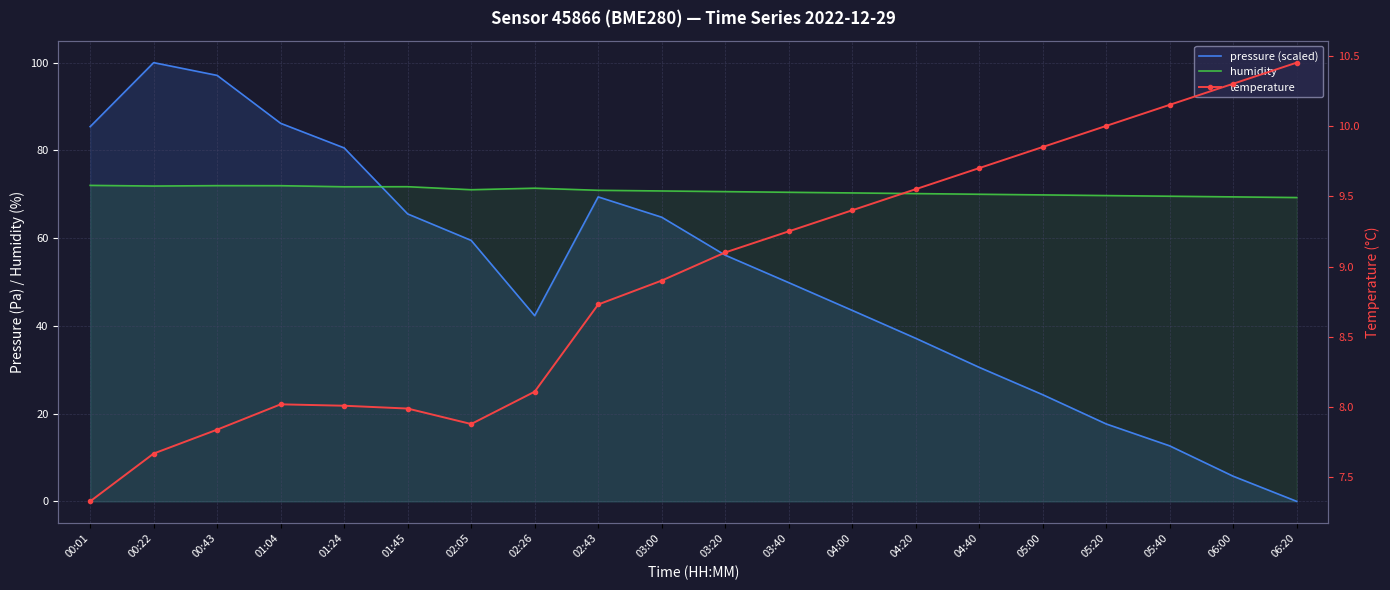

Reading left to right, what are all the values shown in this chart?

pressure (scaled): 85.4	100.0	97.1	86.2	80.6	65.5	59.5	42.3	69.4	64.8	56.1	49.9	43.5	37.2	30.5	24.3	17.6	12.6	5.7	0.0
humidity: 72.0	71.9	72.0	72.0	71.7	71.7	71.0	71.4	70.9	70.8	70.6	70.5	70.3	70.2	70.0	69.8	69.7	69.5	69.4	69.2
temperature: 7.3	7.7	7.8	8.0	8.0	8.0	7.9	8.1	8.7	8.9	9.1	9.2	9.4	9.6	9.7	9.8	10.0	10.2	10.3	10.4